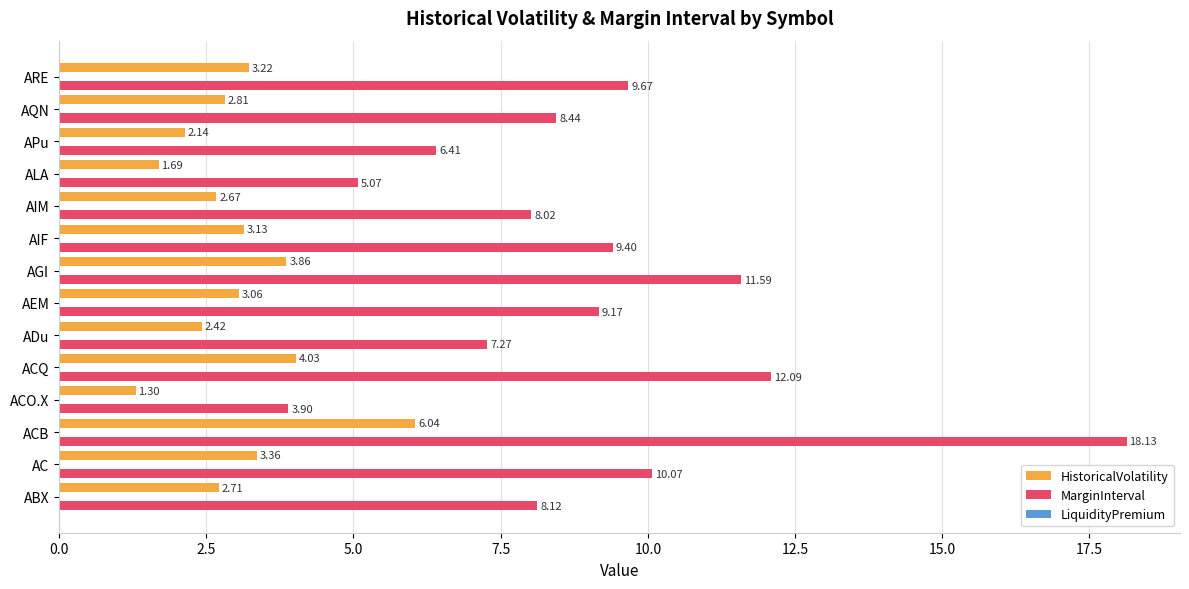

Between ACO.X and ALA, which series saw the biggest shift?

MarginInterval